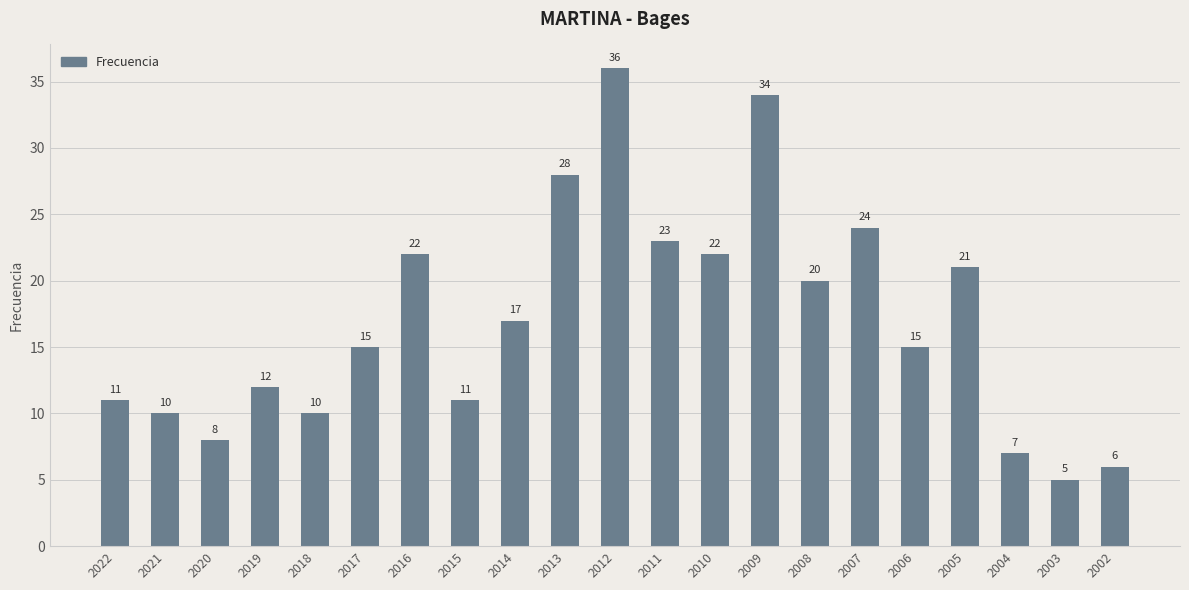

What is the value of the 3rd bar from the left?

8